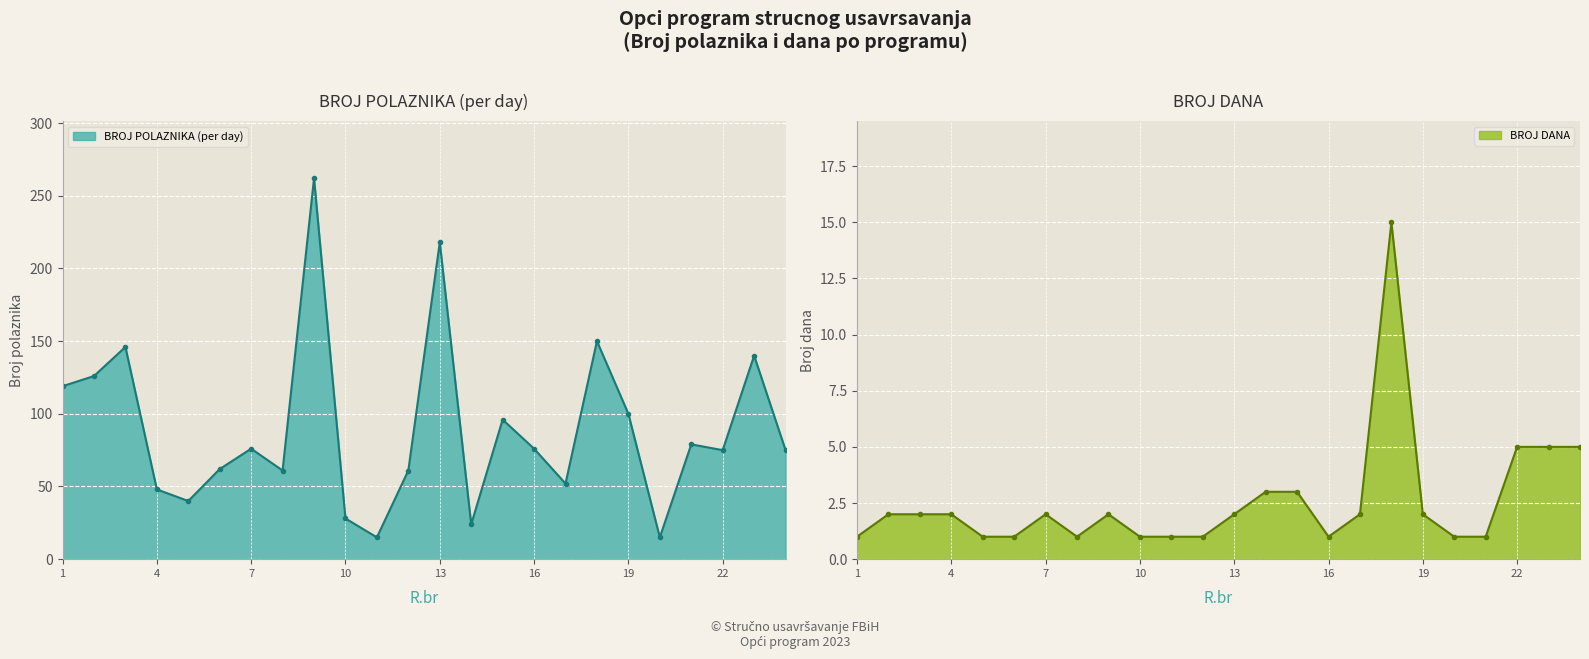

Which series changed the most between 3 and 4?

BROJ POLAZNIKA (per day)